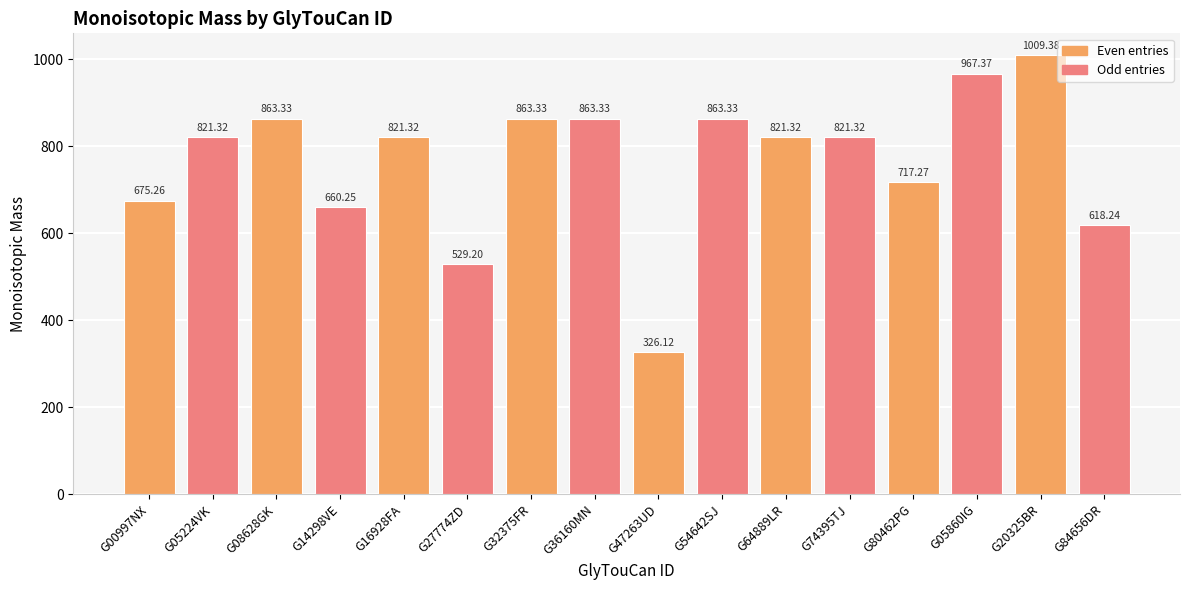

True or false: the data shows 529.2 at G27774ZD.

True